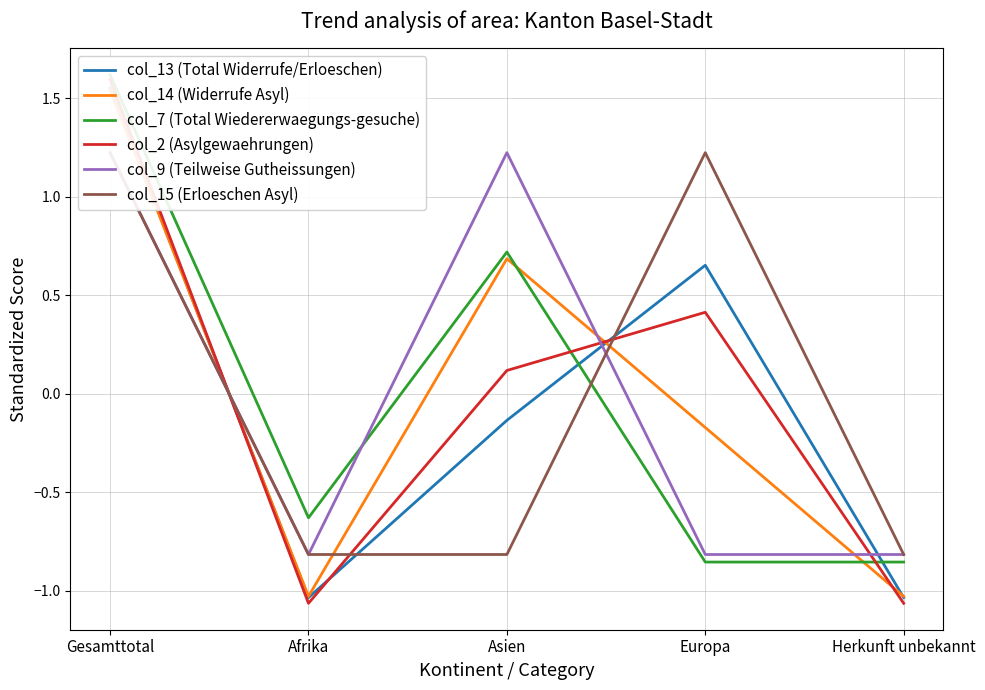

Reading left to right, extract all data points from this chart.

col_13 (Total Widerrufe/Erloeschen): 1.6	-1.0	-0.1	0.7	-1.0
col_14 (Widerrufe Asyl): 1.5	-1.0	0.7	-0.2	-1.0
col_7 (Total Wiedererwaegungs-gesuche): 1.6	-0.6	0.7	-0.9	-0.9
col_2 (Asylgewaehrungen): 1.6	-1.1	0.1	0.4	-1.1
col_9 (Teilweise Gutheissungen): 1.2	-0.8	1.2	-0.8	-0.8
col_15 (Erloeschen Asyl): 1.2	-0.8	-0.8	1.2	-0.8